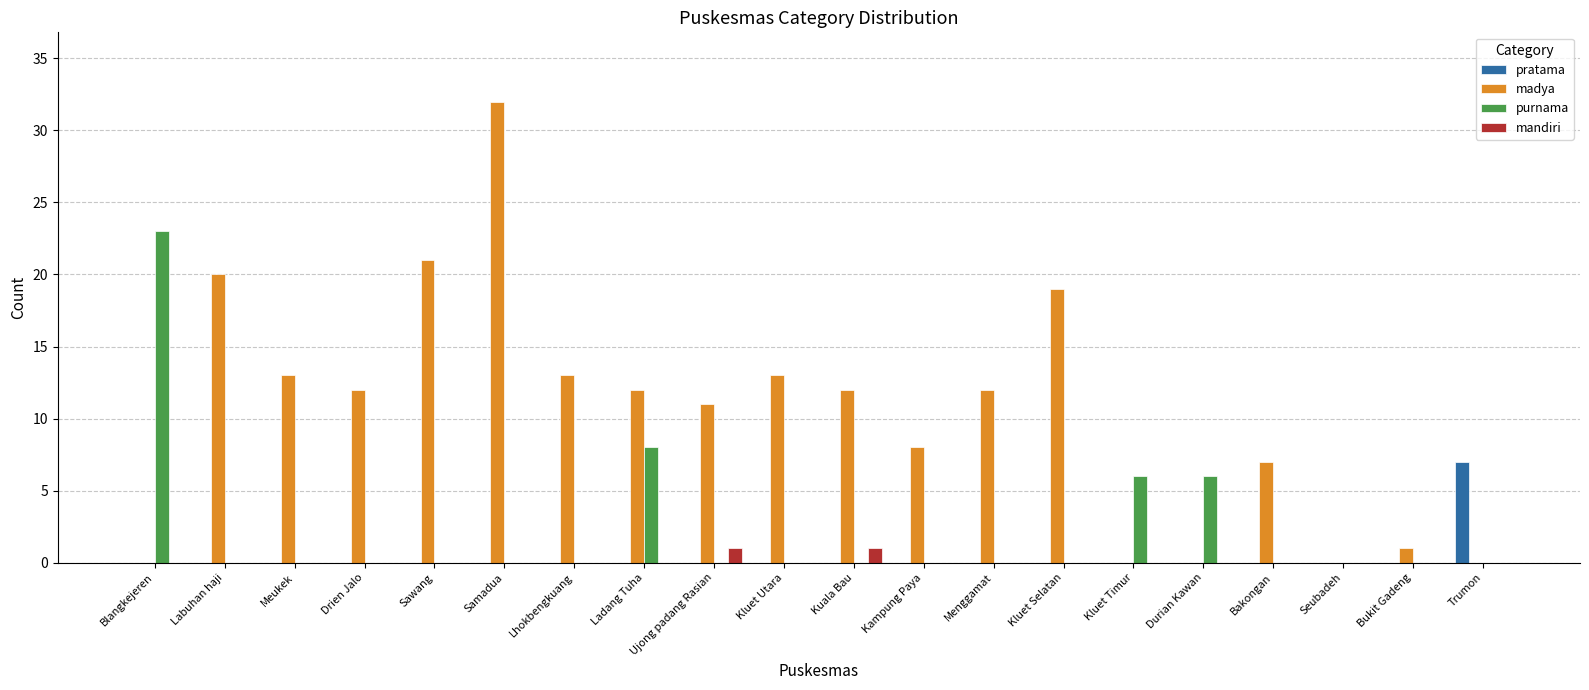

Is the value of mandiri at Bukit Gadeng greater than the value of madya at Kuala Bau?

No